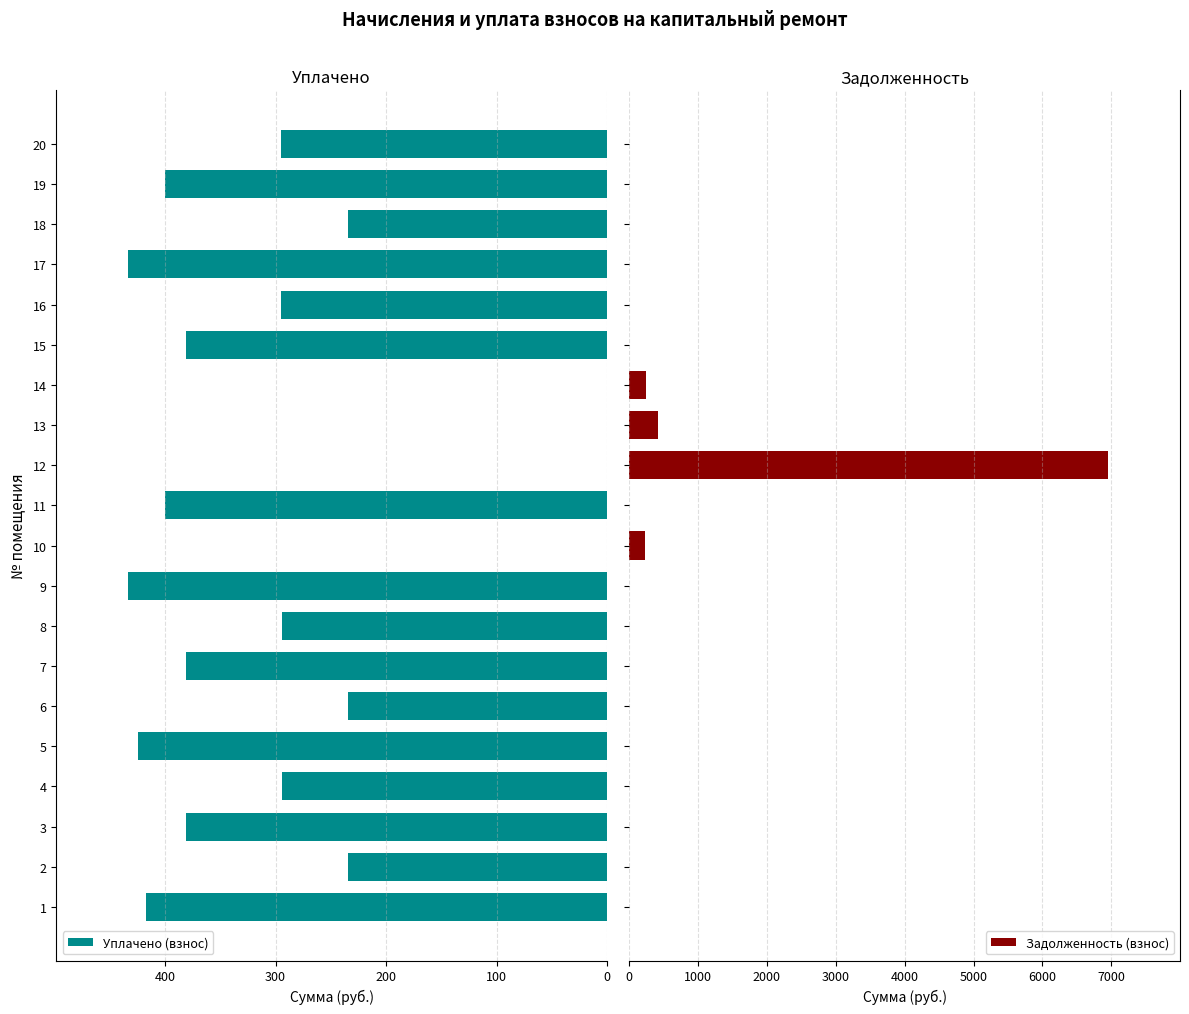

What is the difference between the maximum and second lowest values in the Задолженность (взнос) series?

6954.8